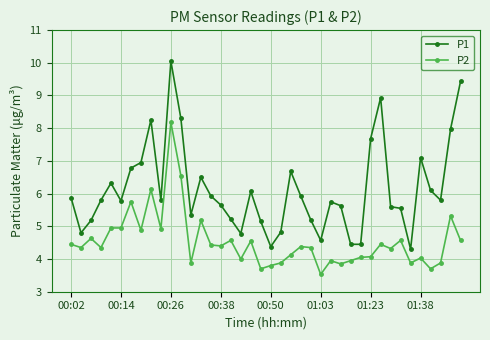

True or false: P1 has more than 0 interior local peaks.

True